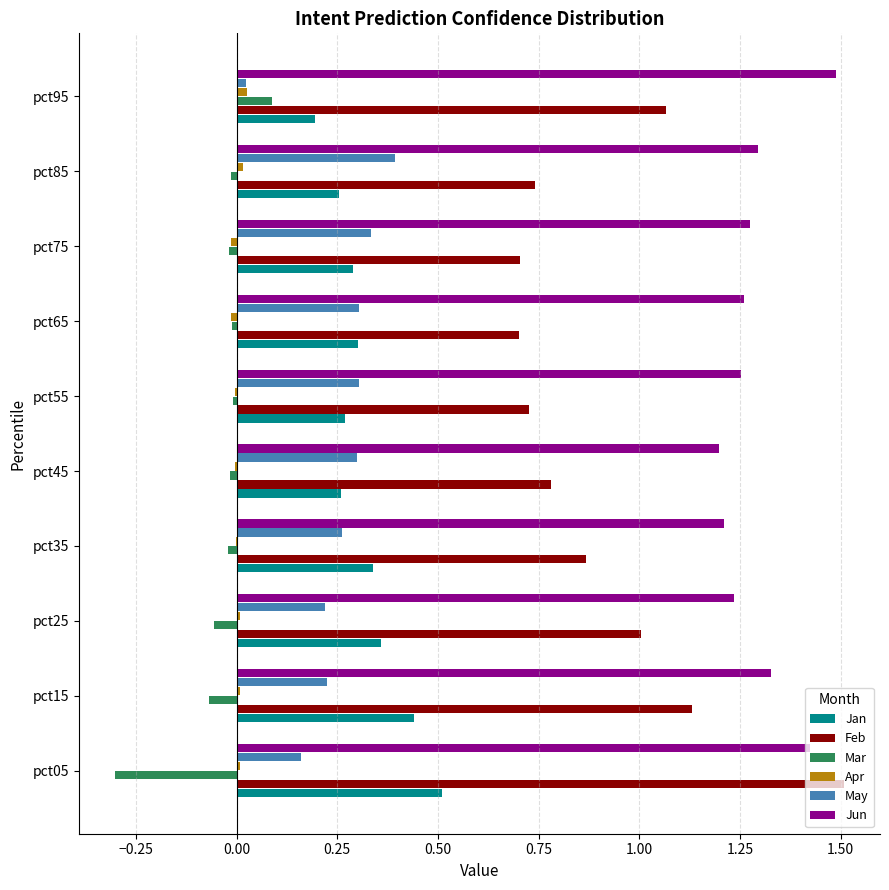

What is the sum of all Feb values?

9.2